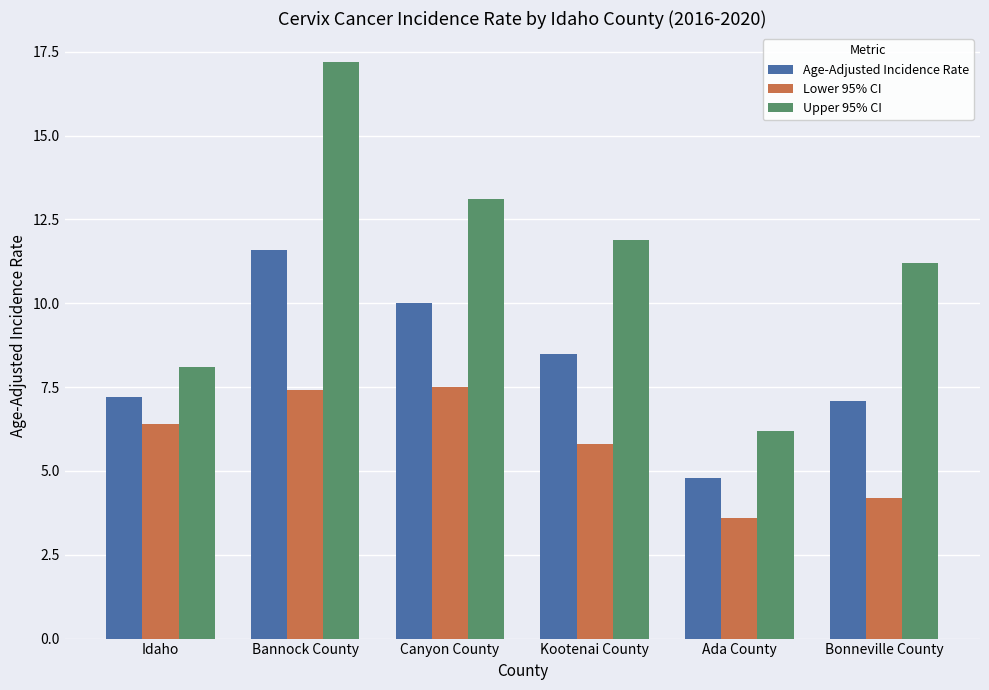

True or false: Lower 95% CI has a value of 8.6 at Idaho.

False